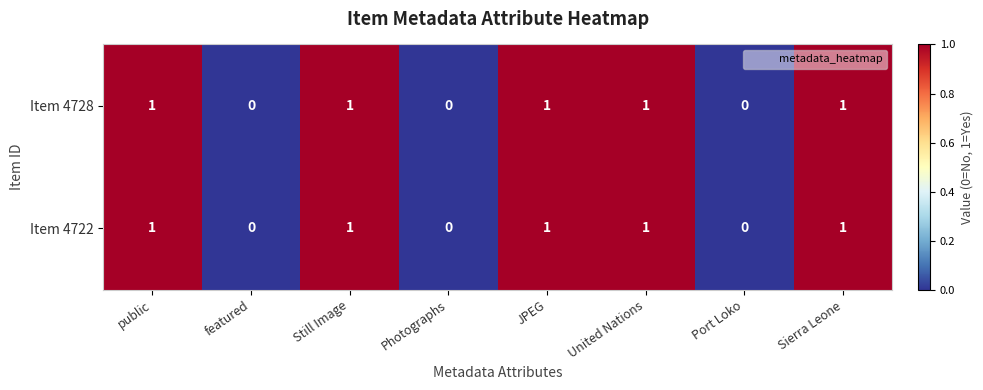

The value of Item 4728 at public is 0. True or false?

False